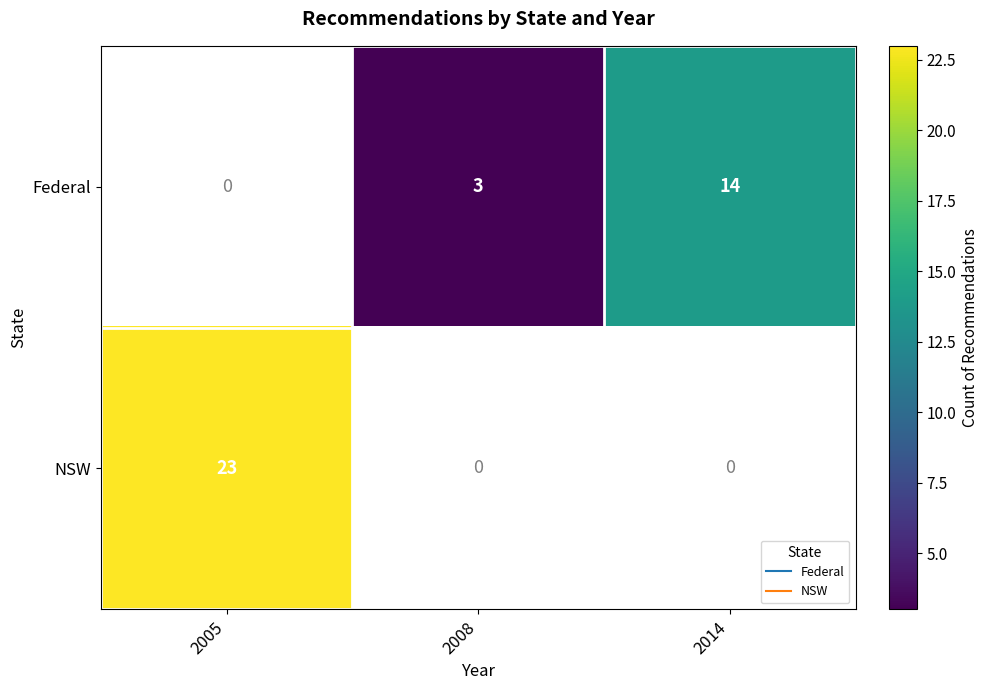

Where is NSW nearest to the value 23?

2005